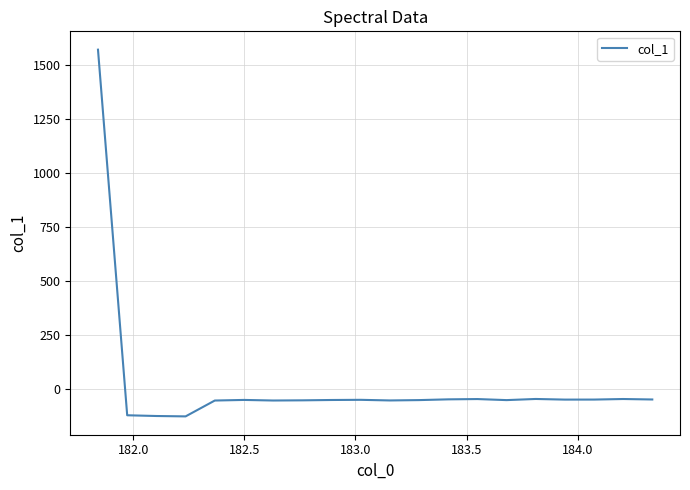

What is the difference between the maximum and minimum values?

1701.3